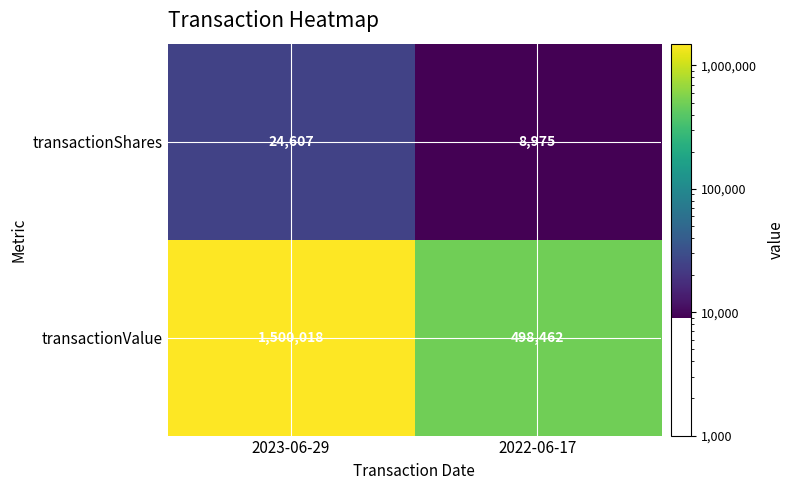

What is the sum of all transactionShares values?

33582